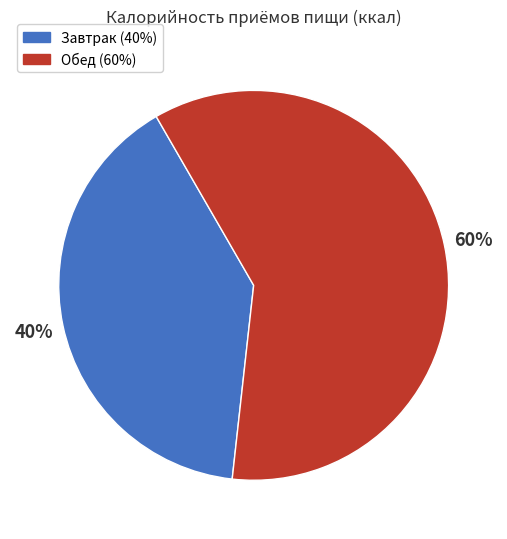

Does any single category account for the majority?

Yes